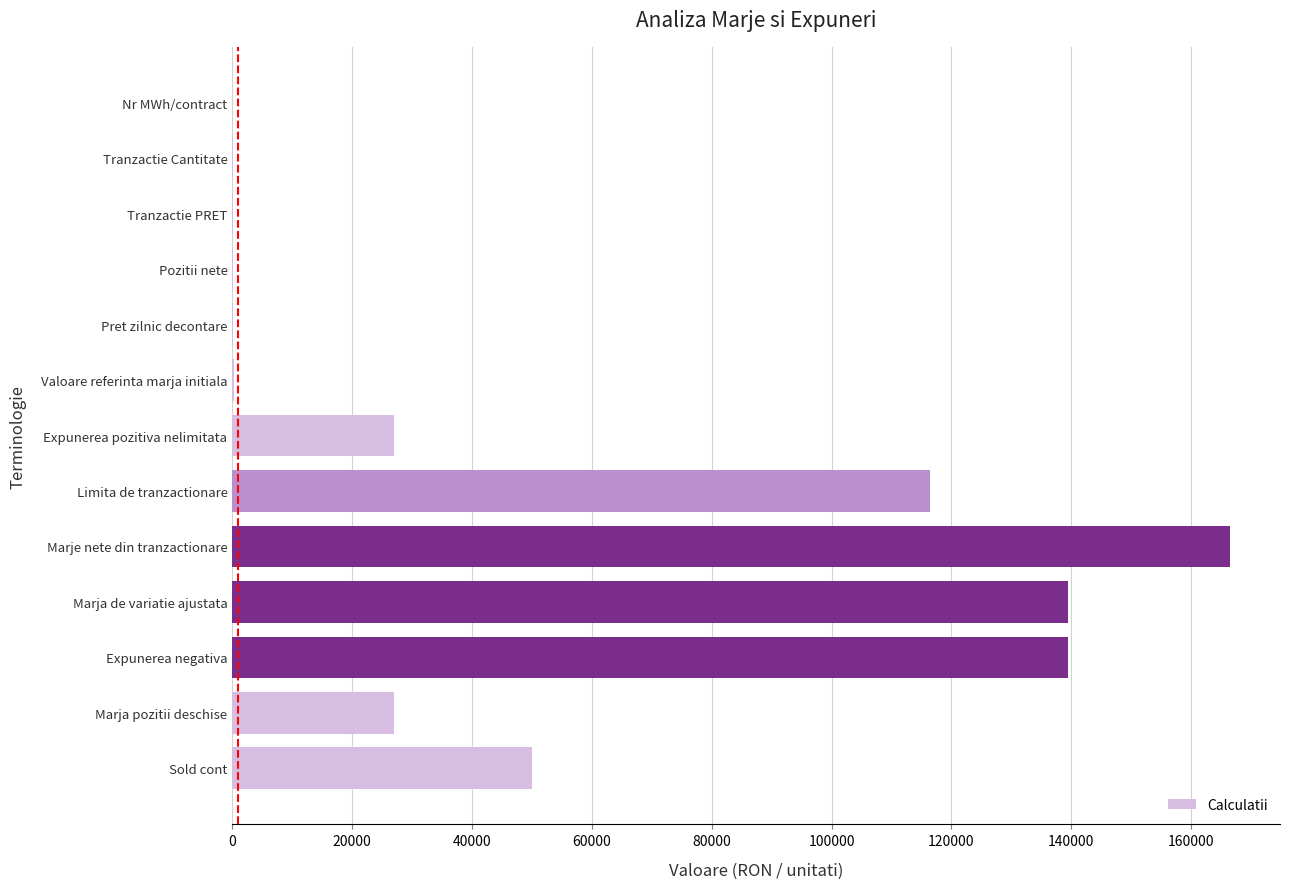

What is the sum of all values?

666761